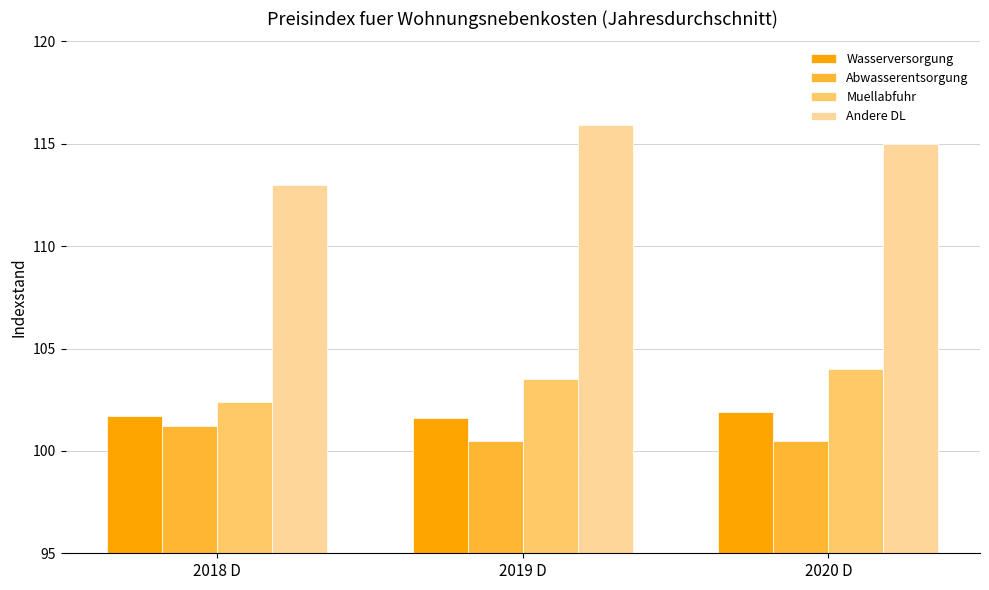

Are the bars horizontal?

No